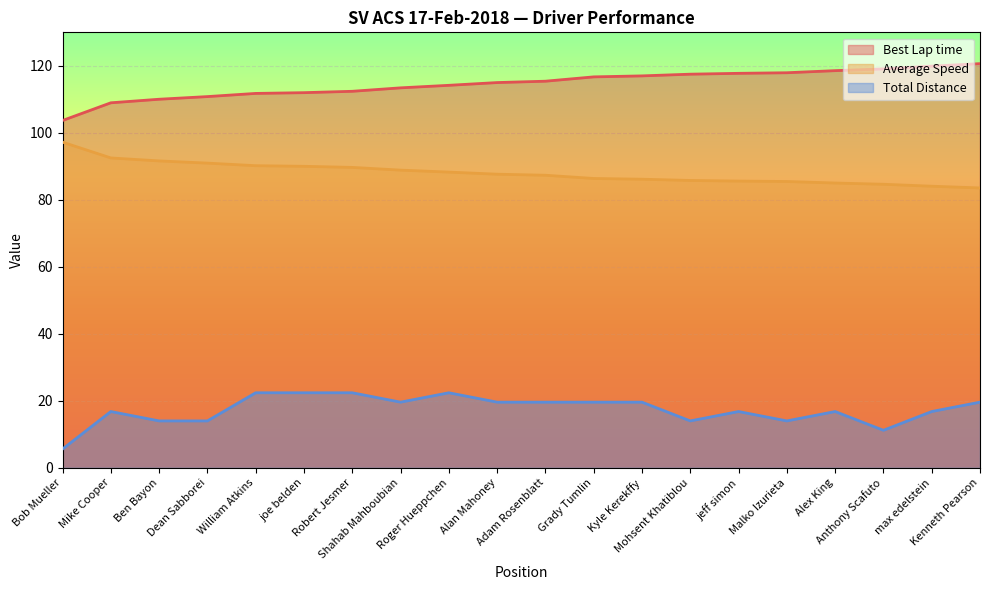

What is the difference between the maximum and minimum values in the Best Lap time series?

17.0